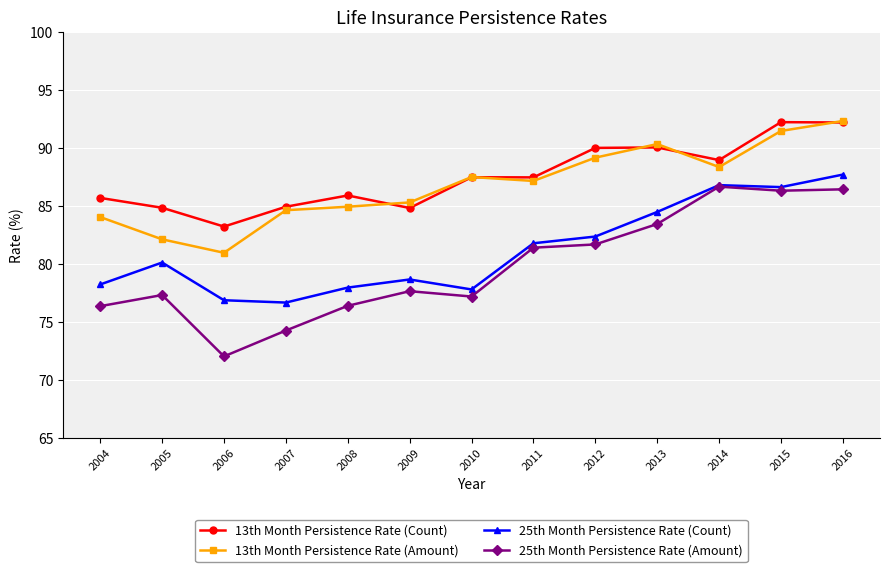

Which series changed the most between 2007 and 2016?

25th Month Persistence Rate (Amount)